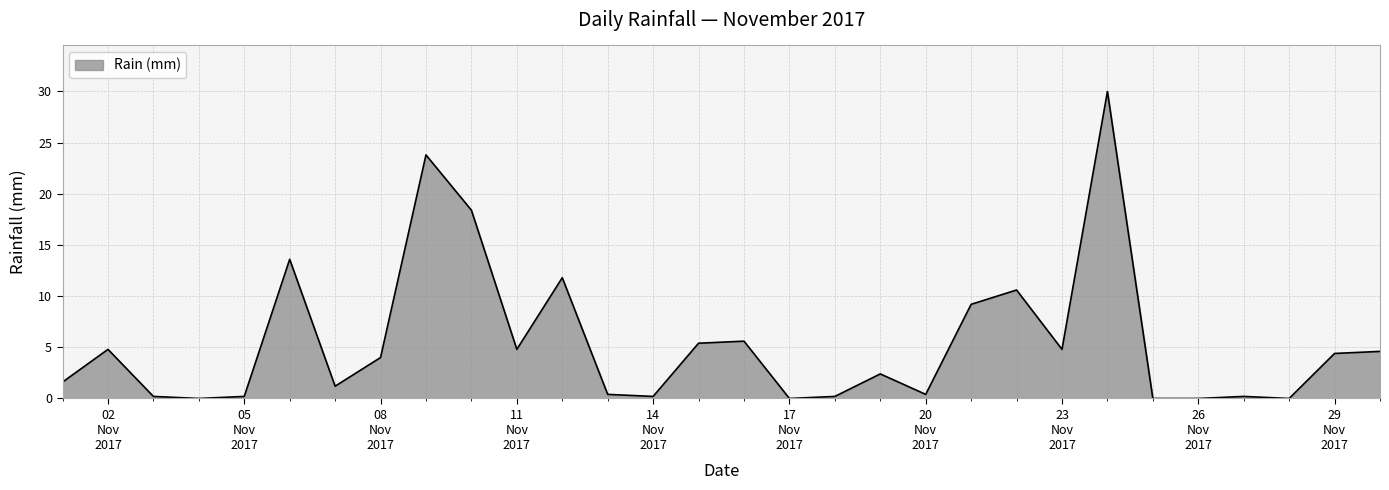

What is the difference between the maximum and minimum values?

30.0